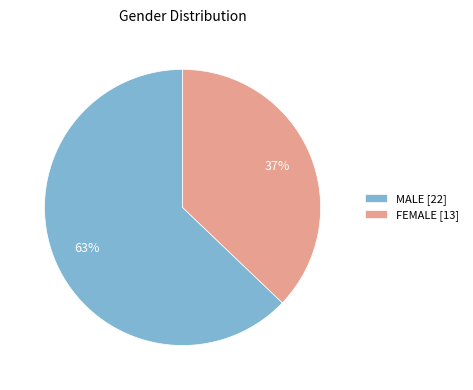

Is it true that MALE is 63% of the pie?

True